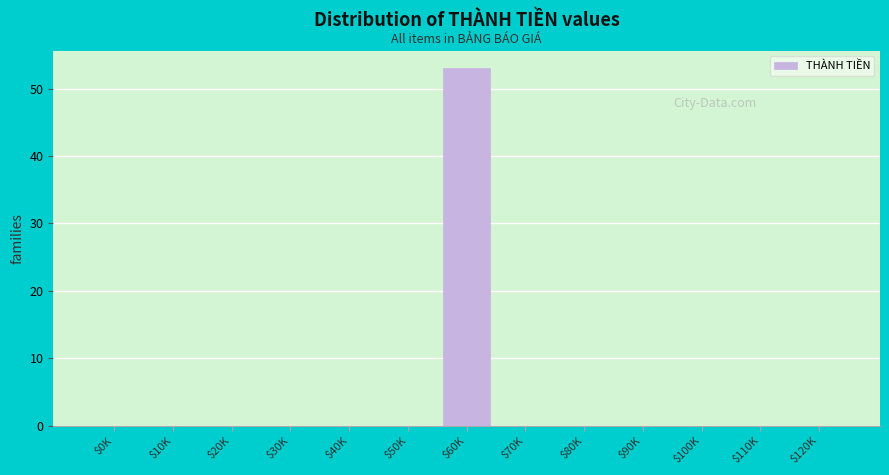

What is the approximate value at $60K?

53